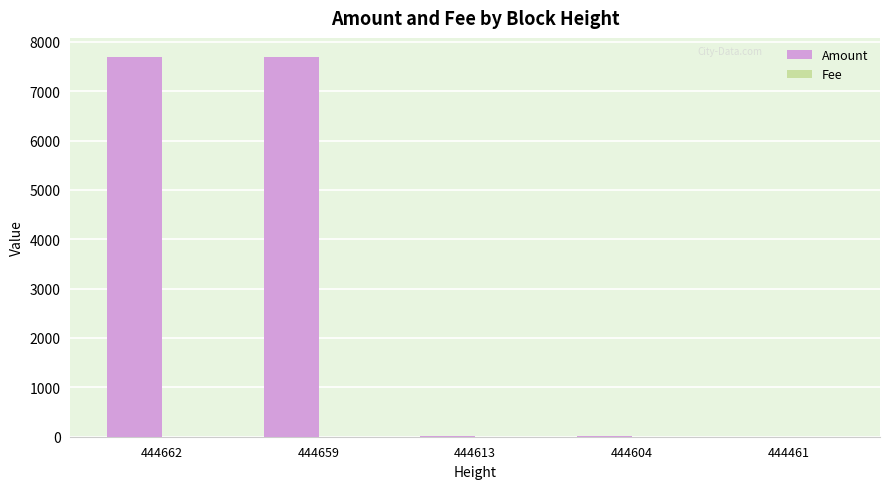

Is it true that Amount equals 1776 at 444662?

False